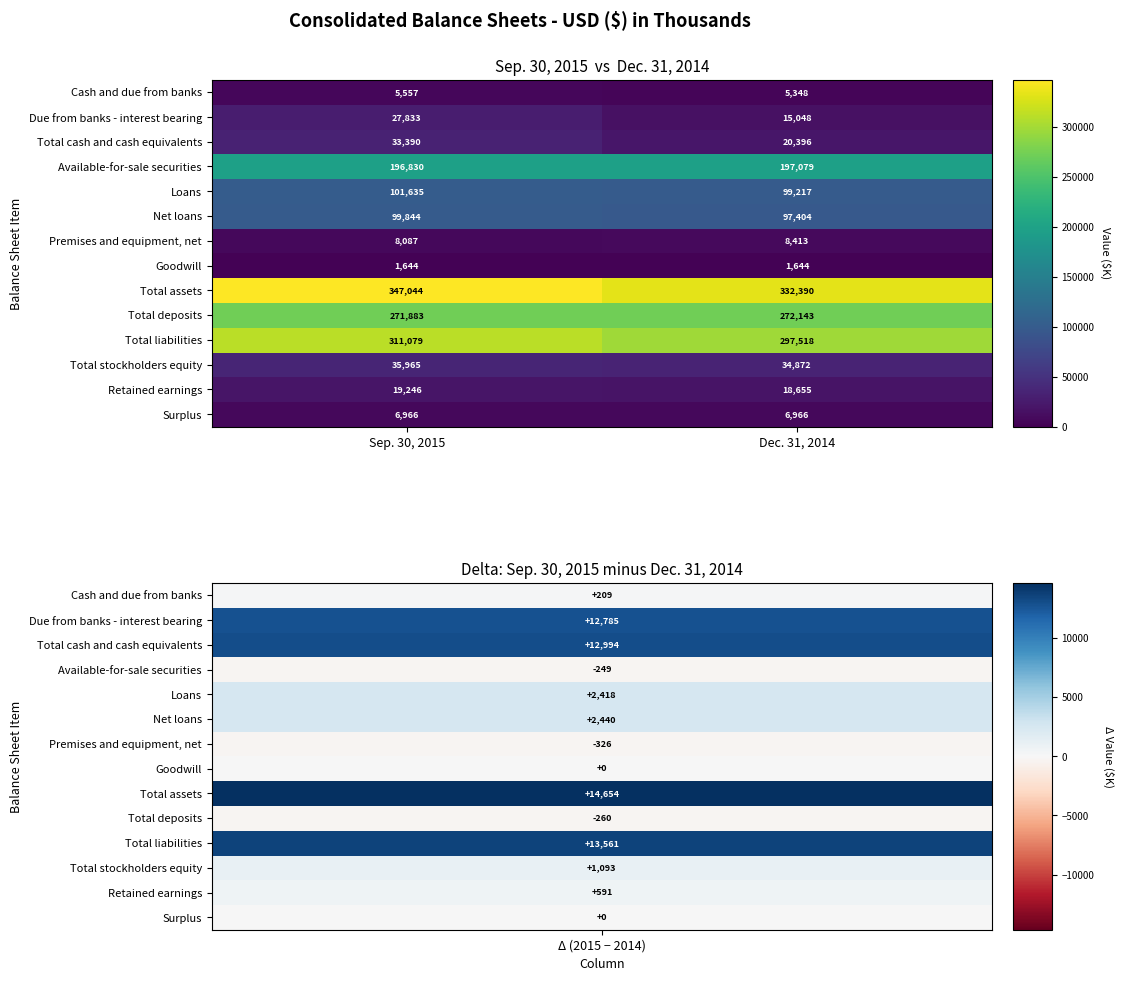

What is the average value of the Surplus series?

6966